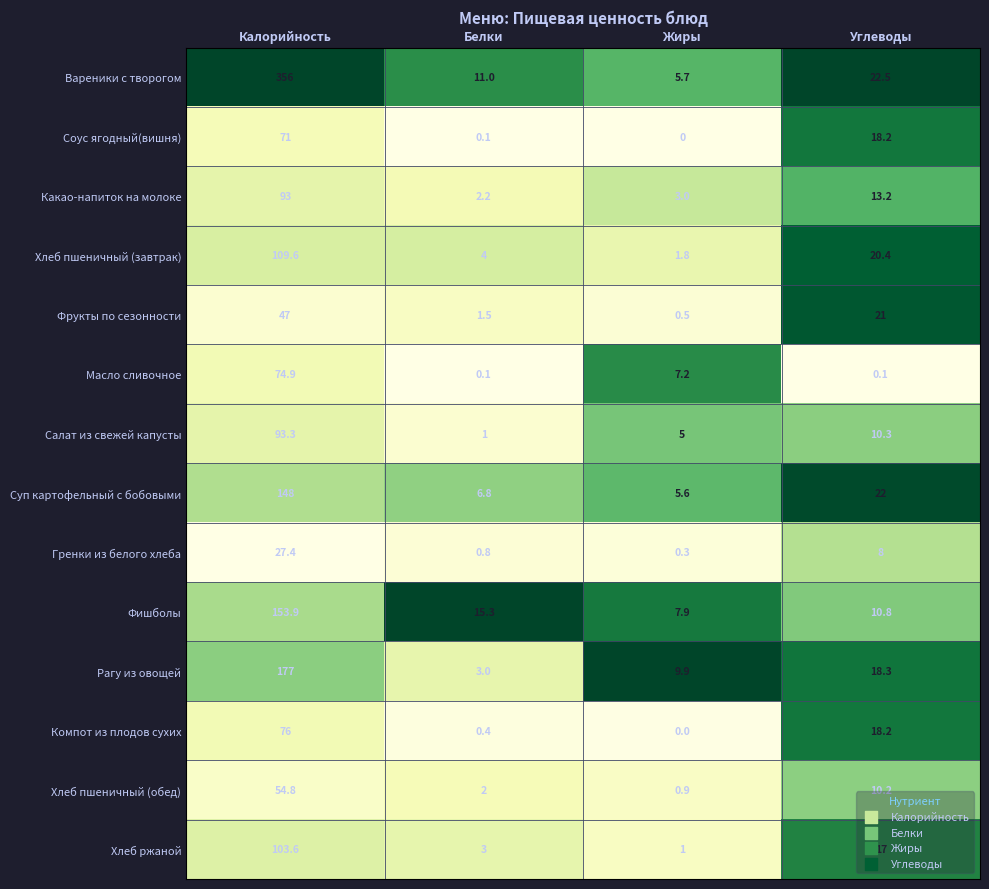

What is the total value across all series at Жиры?

48.8